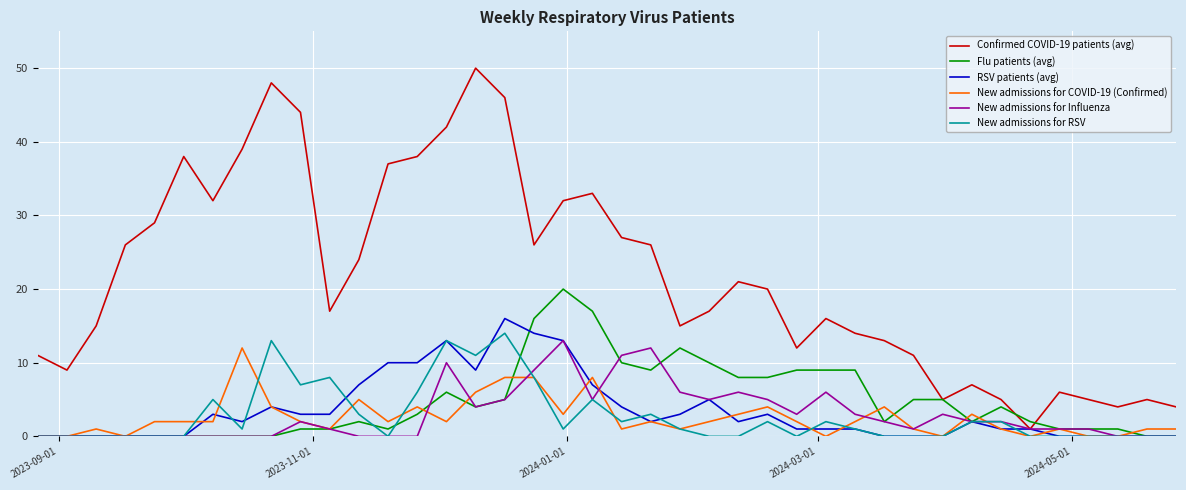

Which series has the largest total across all categories?

Confirmed COVID-19 patients (avg)